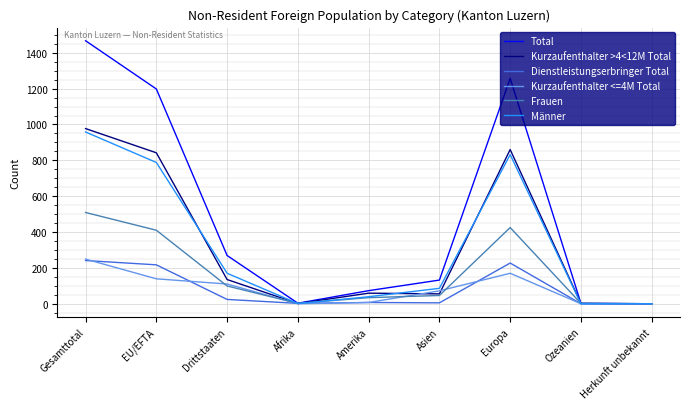

Between EU/EFTA and Drittstaaten, which series saw the biggest shift?

Total